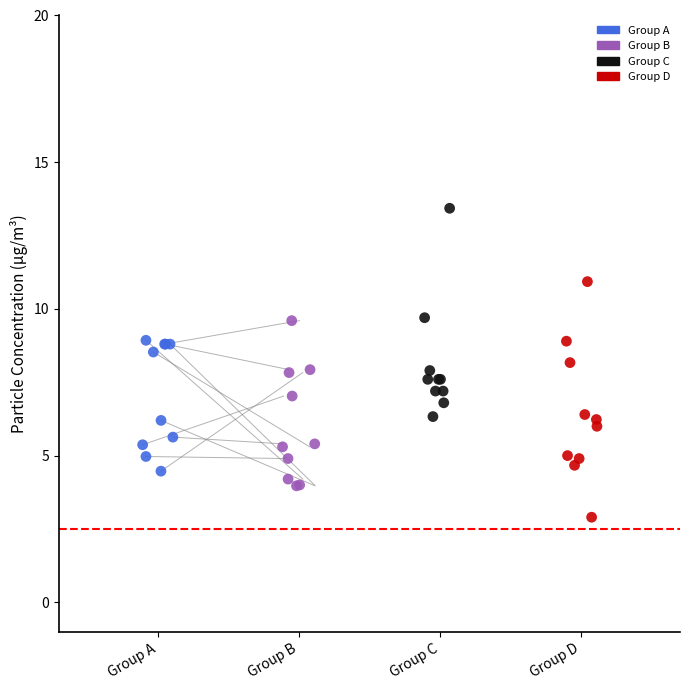

Which series contains the highest Y value?

Group C